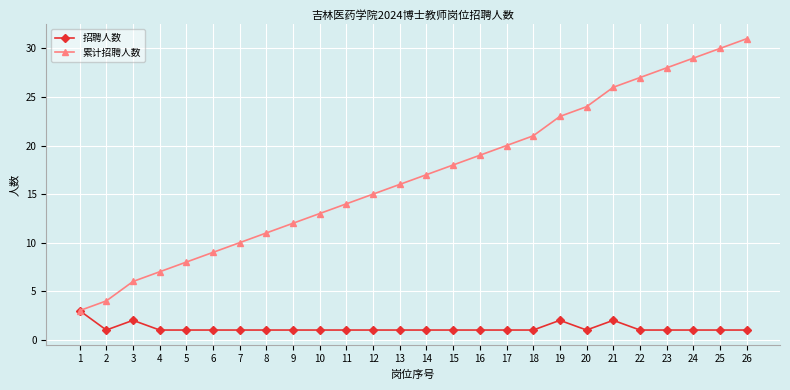

At which label does 累计招聘人数 reach its peak?

26